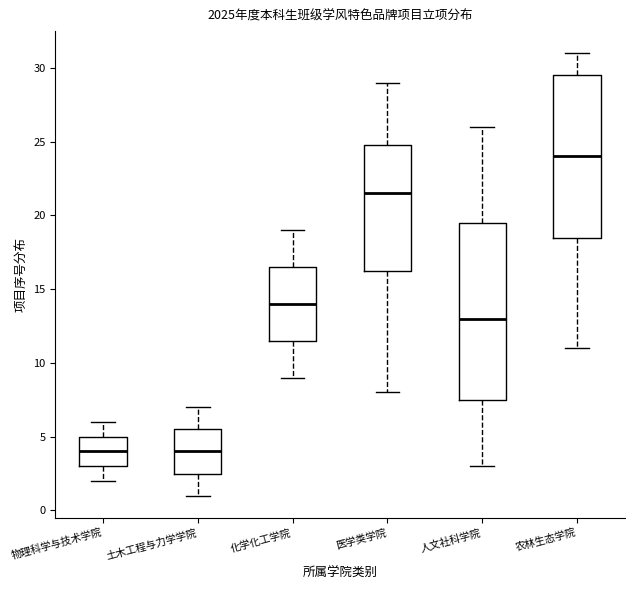

Which box is the tallest, from its lower edge to its upper edge?

人文社科学院